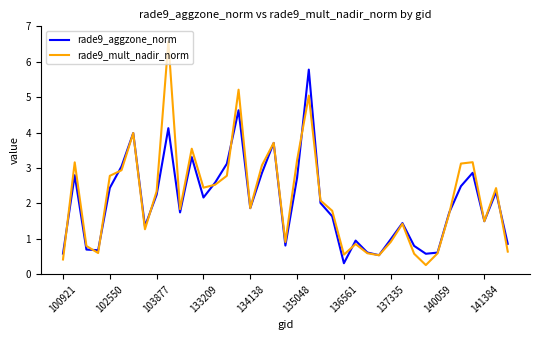

Rank the series by their maximum value, from highest to lowest.

rade9_mult_nadir_norm, rade9_aggzone_norm